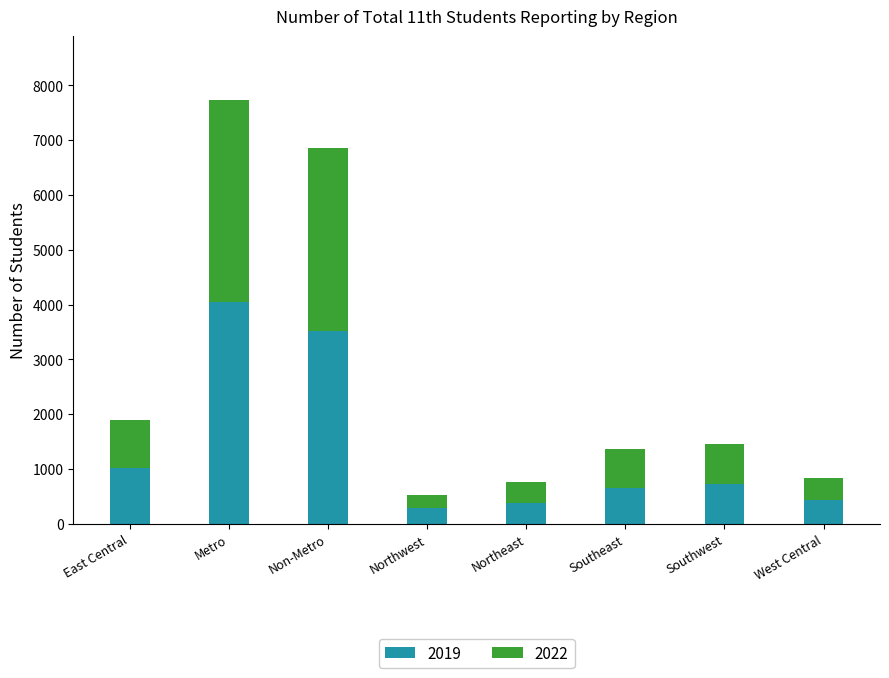

Reading left to right, what are the values for 2019?

East Central=1021	Metro=4053	Non-Metro=3527	Northwest=293	Northeast=386	Southeast=659	Southwest=732	West Central=436